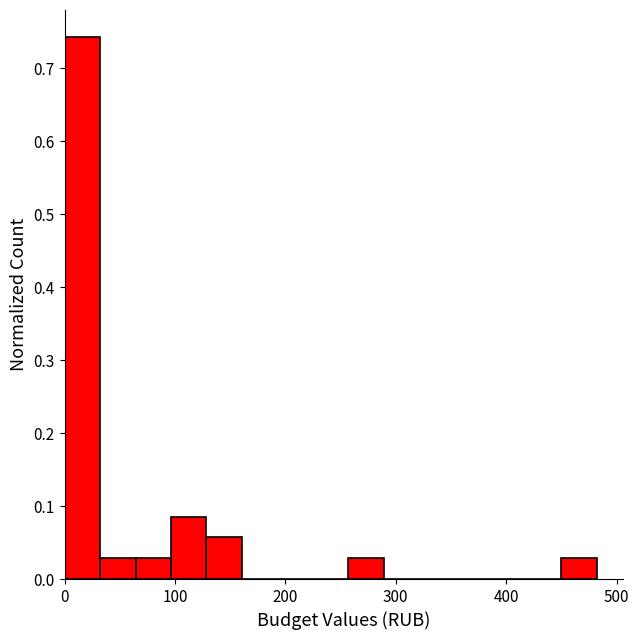

Around what value on the x-axis is the tallest bar? Give the approximate position of its centre, as read against the axis.

20